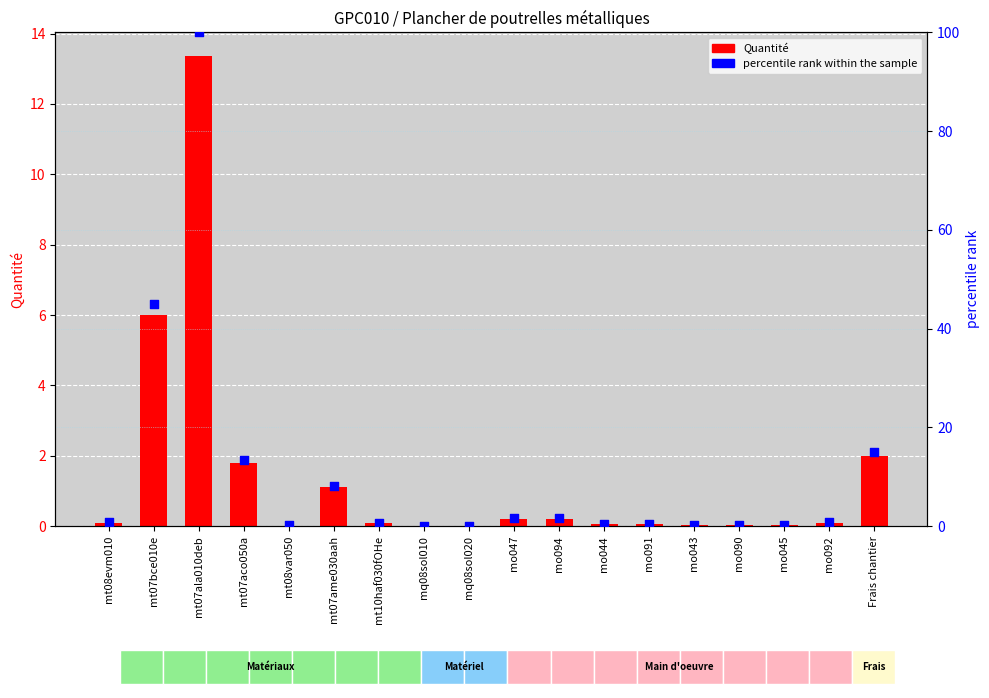

What is the total value across all series at mt07bce010e?

50.9